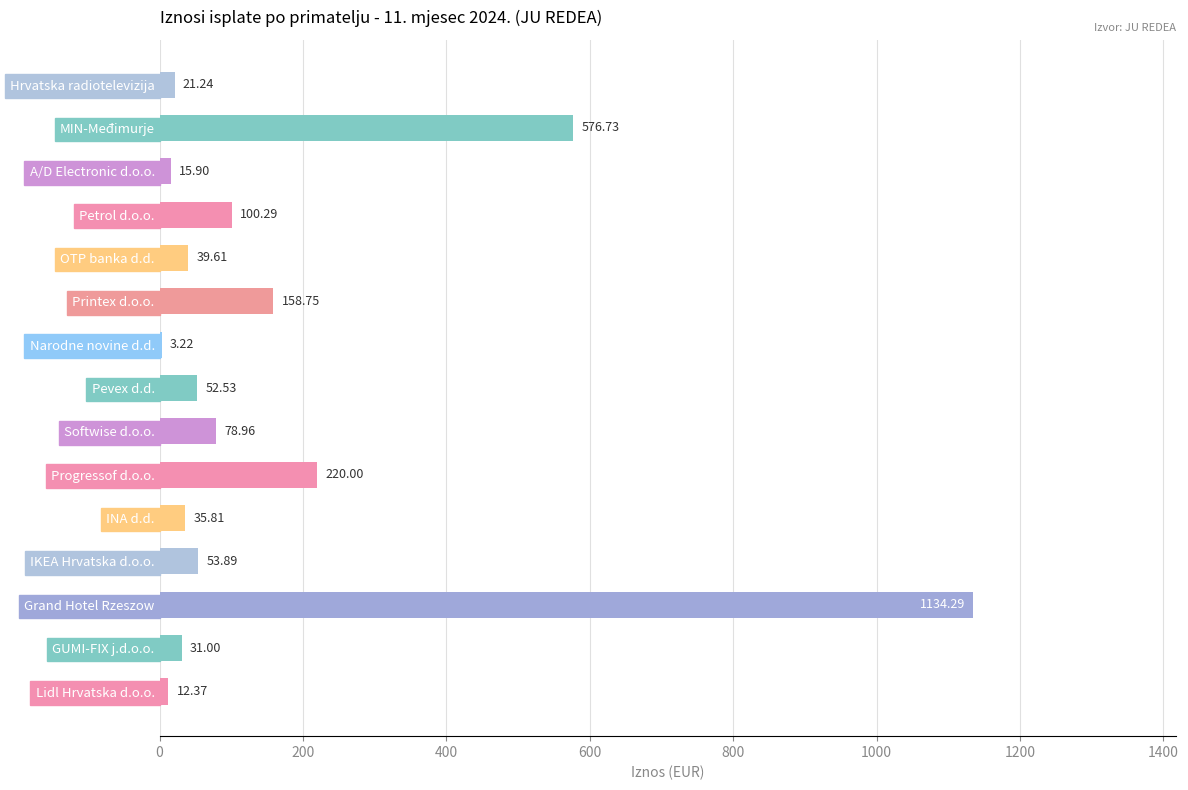

At which label is the value closest to 568?

MIN-Međimurje